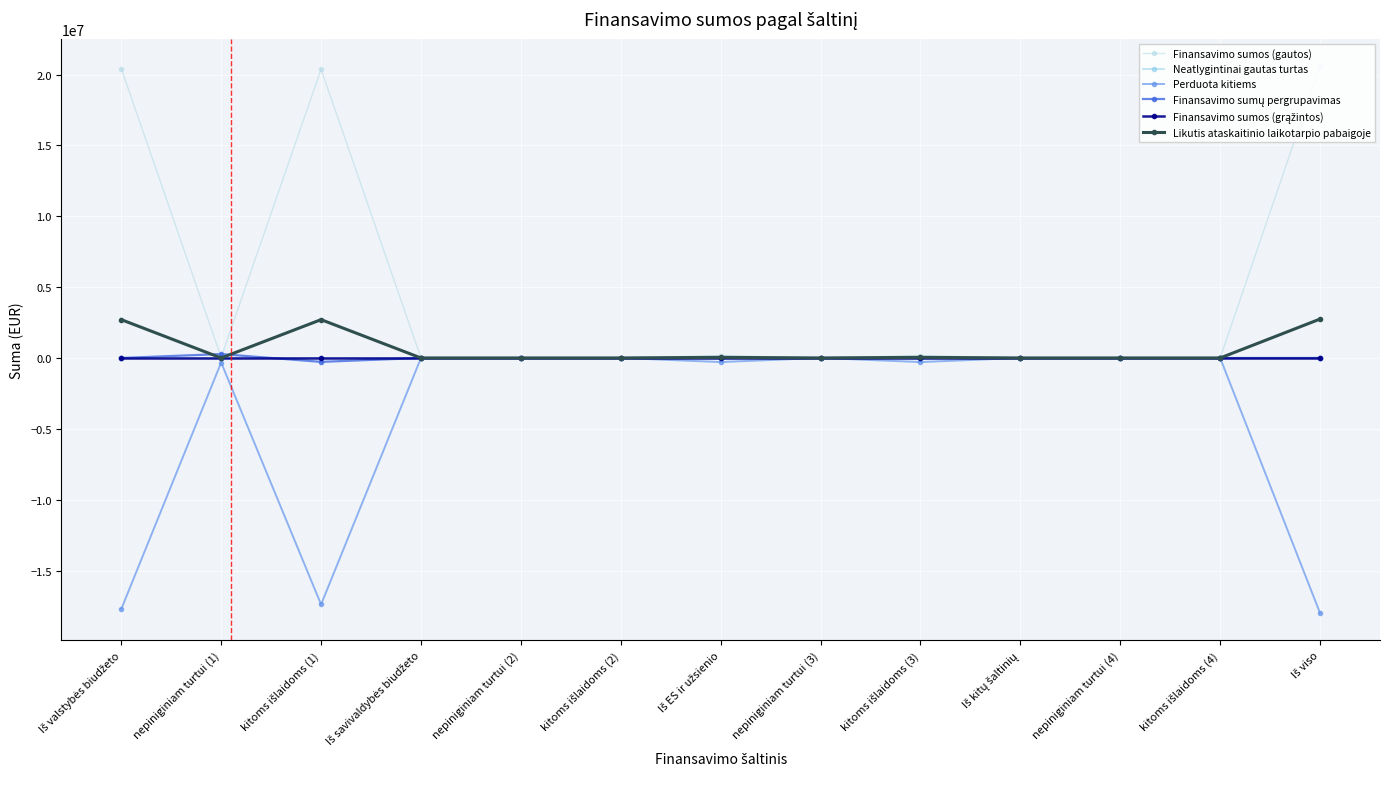

Does the chart have visible grid lines?

Yes